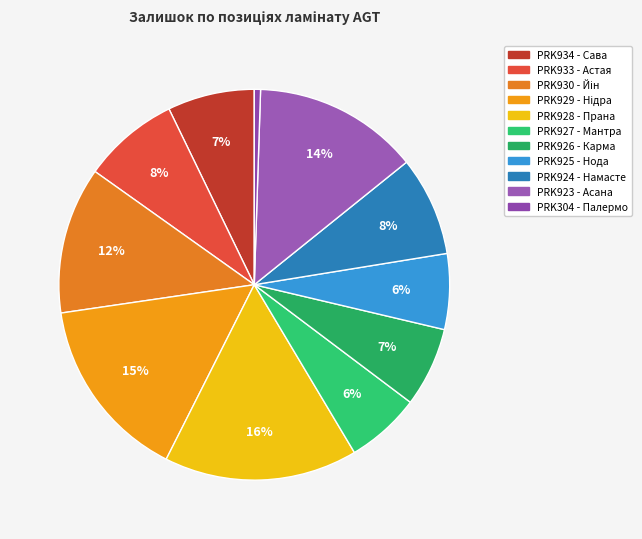

To the nearest percent, what is the difference between the largest and smallest slice percentages?

15%